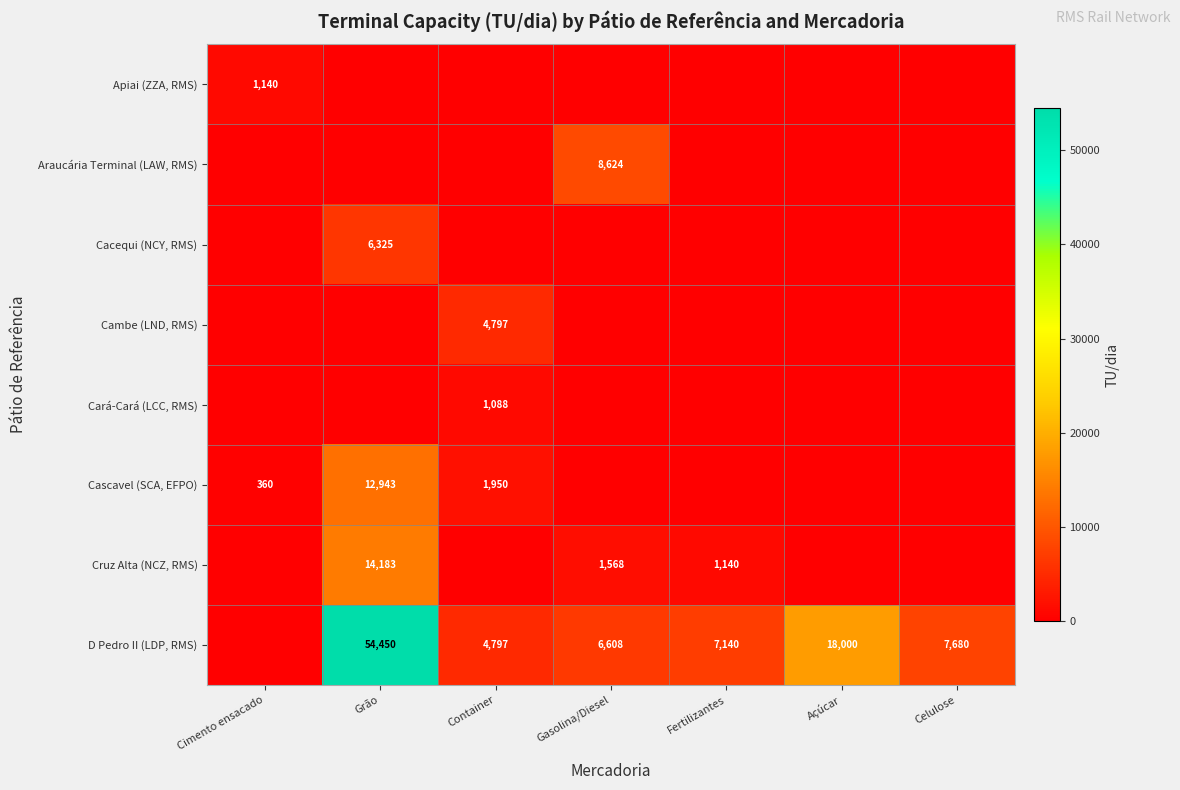

At which category is the sum across all series the highest?

Grão